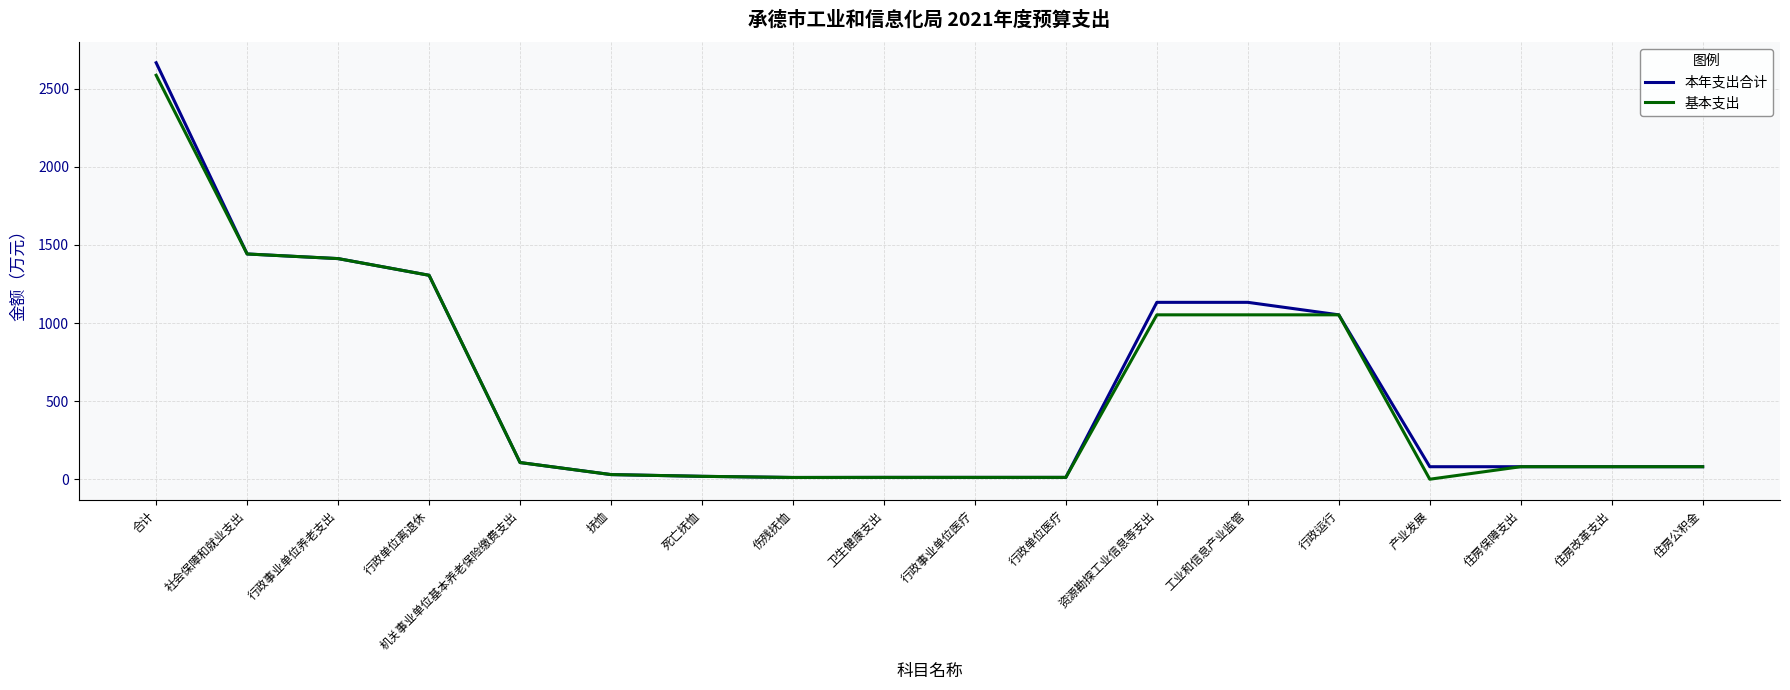

Which series has the widest spread of values?

本年支出合计